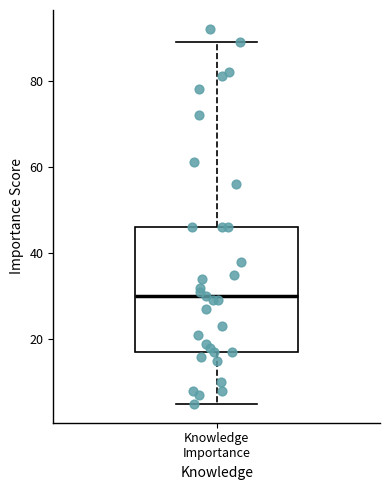

Transcribe this box plot: give where the median line is, the range the box spans, and where the two whiskers end, as read against the y-axis. The values are not printed on the chart, so give them approximately, as read against the axis.

median 30, box 18 to 46, whiskers 6 to 90